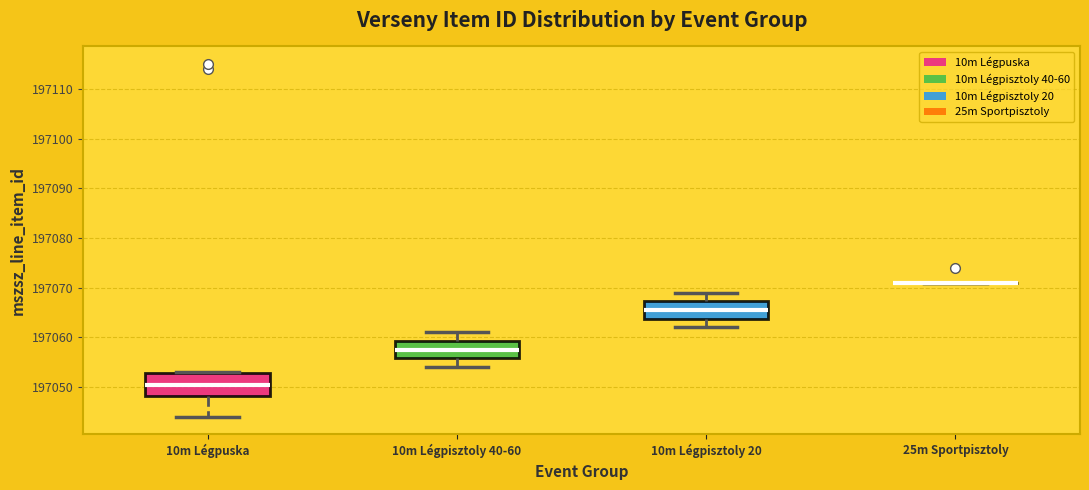

Where does the lower whisker of the box for 10m Légpisztoly 20 end on the y-axis? The values are not printed on the chart, so give them approximately, as read against the axis.

197062